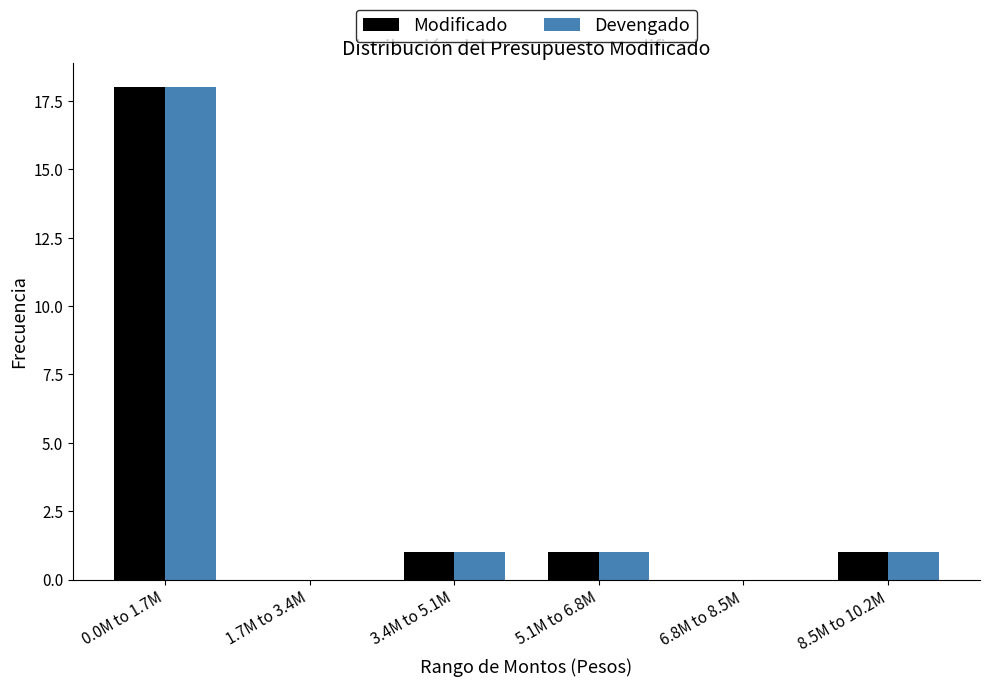

Reading left to right, transcribe all the data shown in this chart.

Modificado: 0.0M to 1.7M=18	1.7M to 3.4M=0	3.4M to 5.1M=1	5.1M to 6.8M=1	6.8M to 8.5M=0	8.5M to 10.2M=1
Devengado: 0.0M to 1.7M=18	1.7M to 3.4M=0	3.4M to 5.1M=1	5.1M to 6.8M=1	6.8M to 8.5M=0	8.5M to 10.2M=1